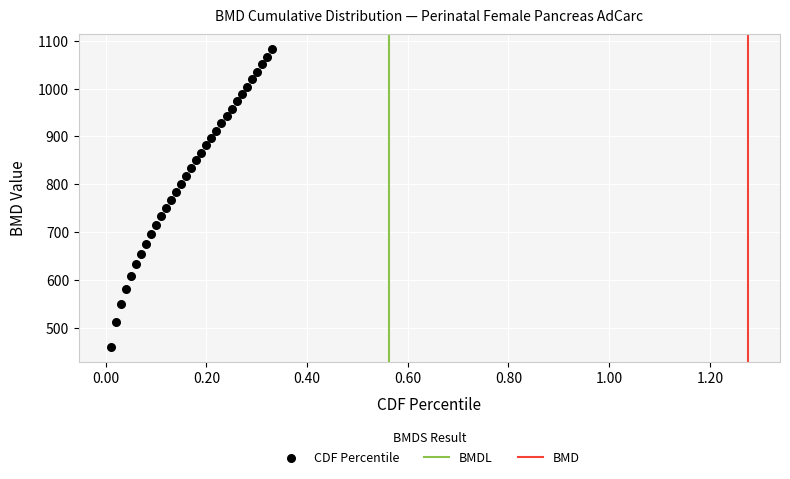

What is the range of Y values (max minus min)?

622.1